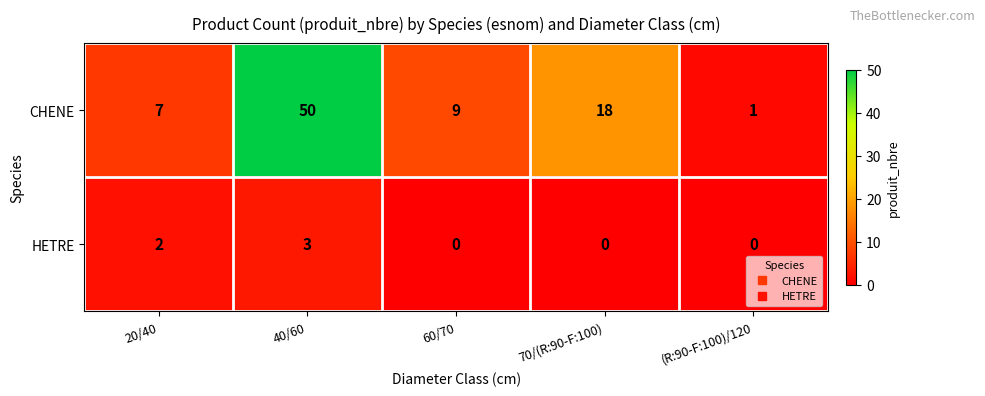

List the series in order of their peak value, lowest first.

HETRE, CHENE